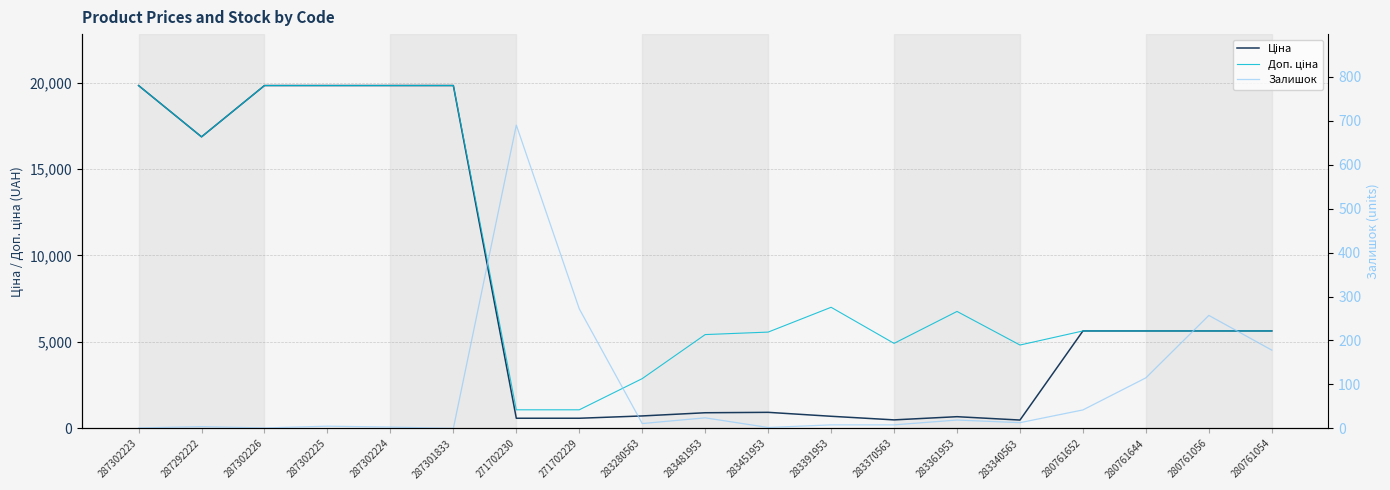

How many values in the Ціна series exceed 5636?

6